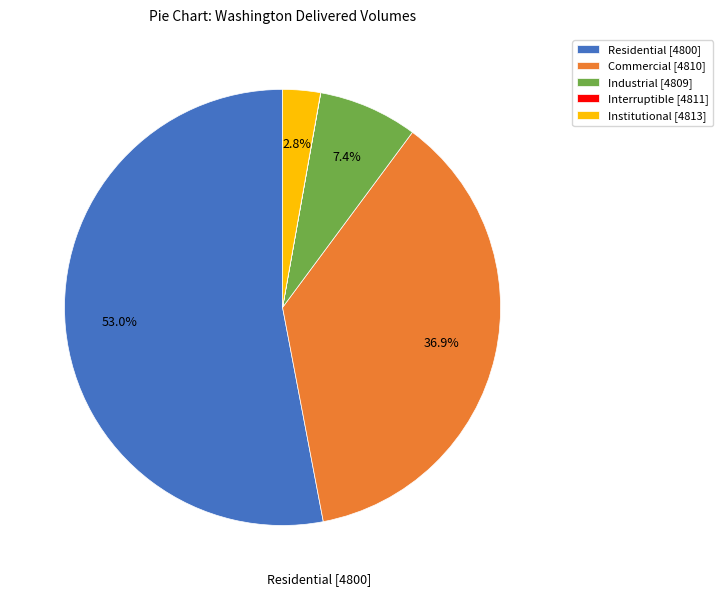

To the nearest percent, what is the combined percentage of Institutional [4813] and Industrial [4809]?

10%